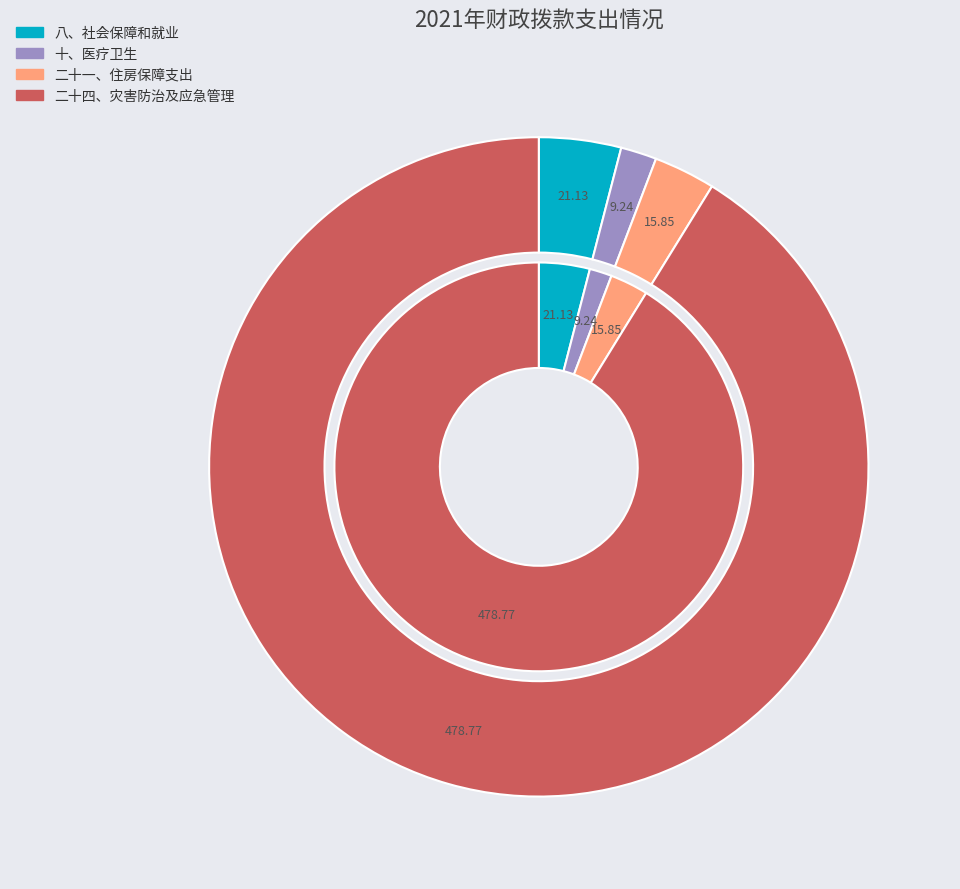

To the nearest percent, what is the combined percentage of 二十四、灾害防治及应急管理 and 二十一、住房保障支出?

94%